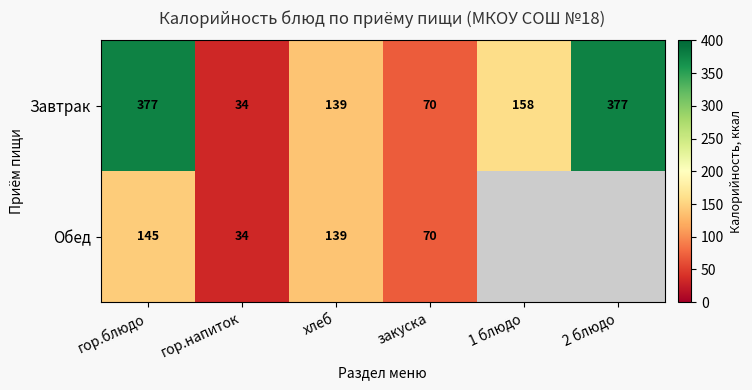

Is it true that Завтрак equals 50 at гор.напиток?

False